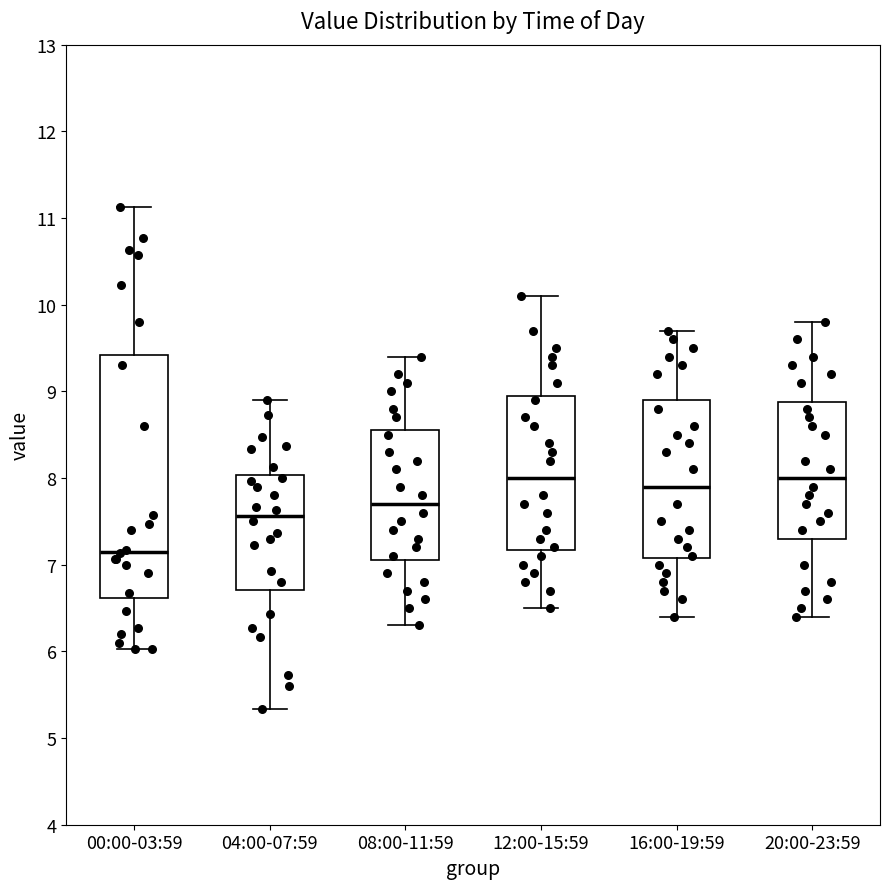

Reading left to right, read every box against the y-axis: the position of its median line, the range the box covers, and the ends of its whiskers. The values are not printed on the chart, so give them approximately, as read against the axis.

00:00-03:59: median 7.2, box 6.6 to 9.4, whiskers 6.0 to 11.1
04:00-07:59: median 7.6, box 6.7 to 8.0, whiskers 5.3 to 8.9
08:00-11:59: median 7.7, box 7.1 to 8.6, whiskers 6.3 to 9.4
12:00-15:59: median 8.0, box 7.2 to 9.0, whiskers 6.5 to 10.1
16:00-19:59: median 7.9, box 7.1 to 8.9, whiskers 6.4 to 9.7
20:00-23:59: median 8.0, box 7.3 to 8.9, whiskers 6.4 to 9.8